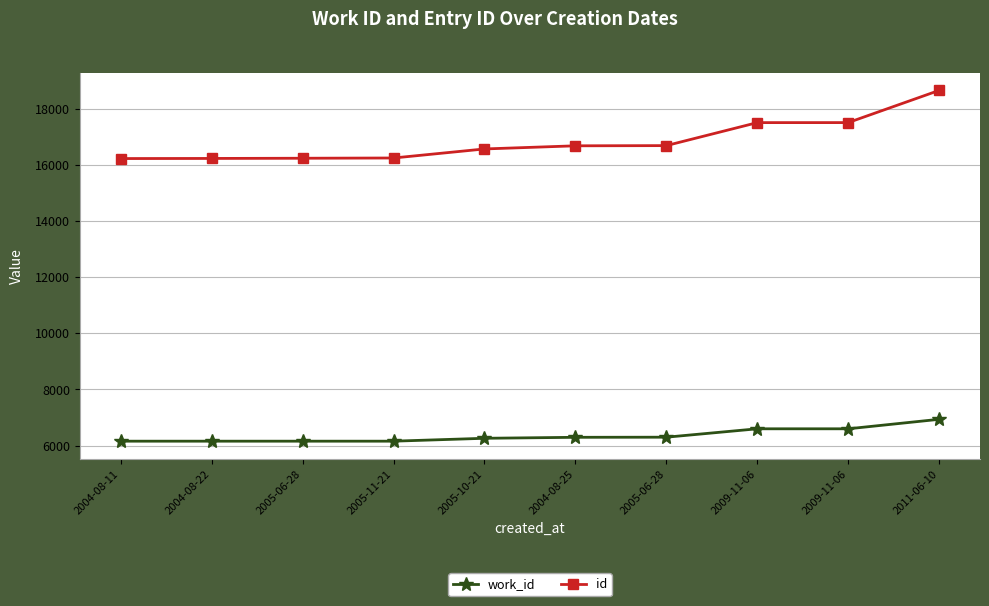

Does the chart display data point markers on the line(s)?

Yes